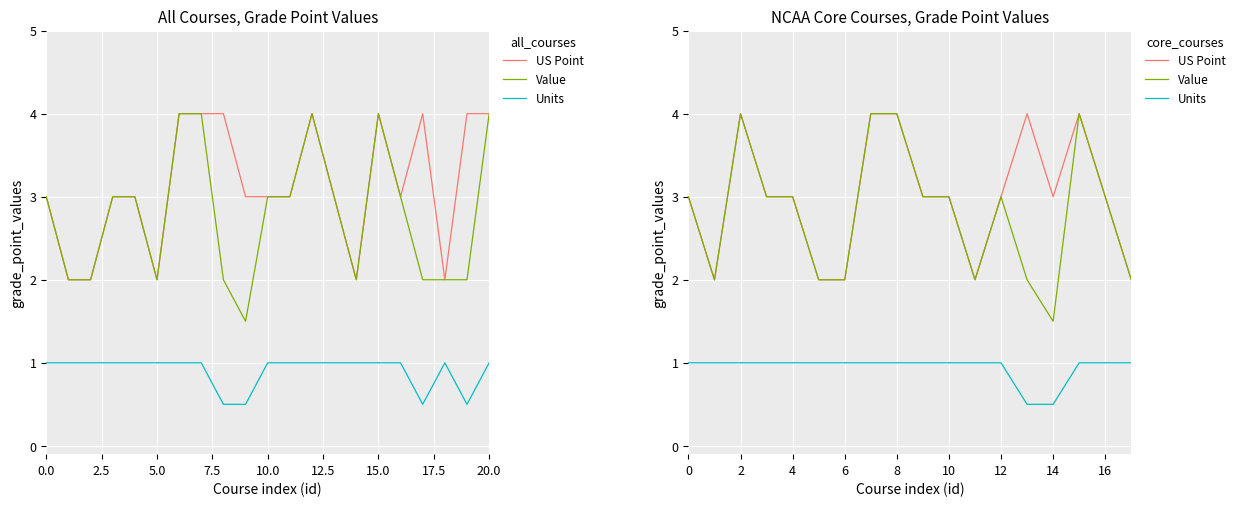

At how many categories does at least one series exceed 2?

13